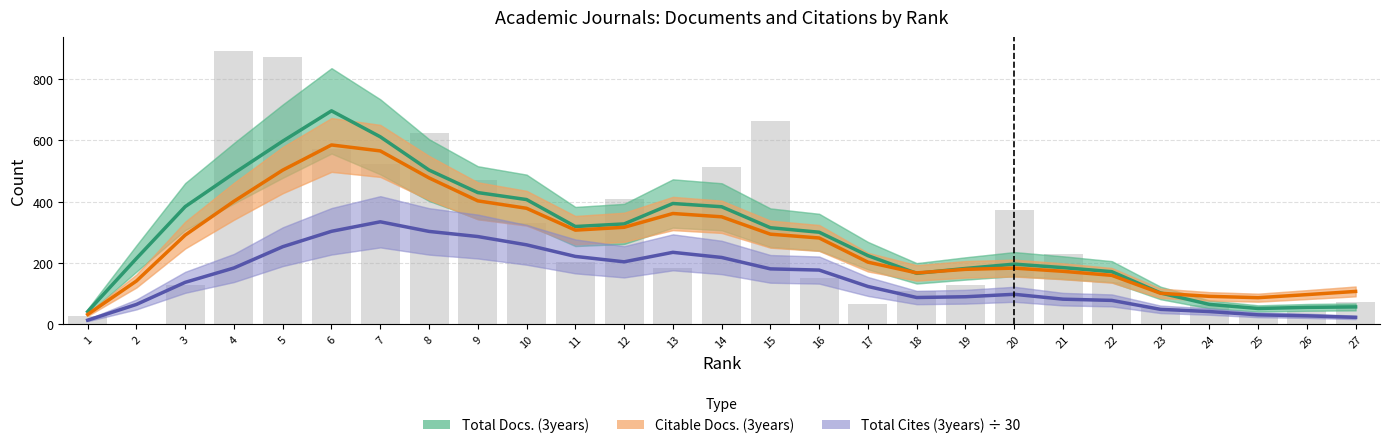

What is the value of the Total Docs. (3years) bar at the 24th from the left?

64.8